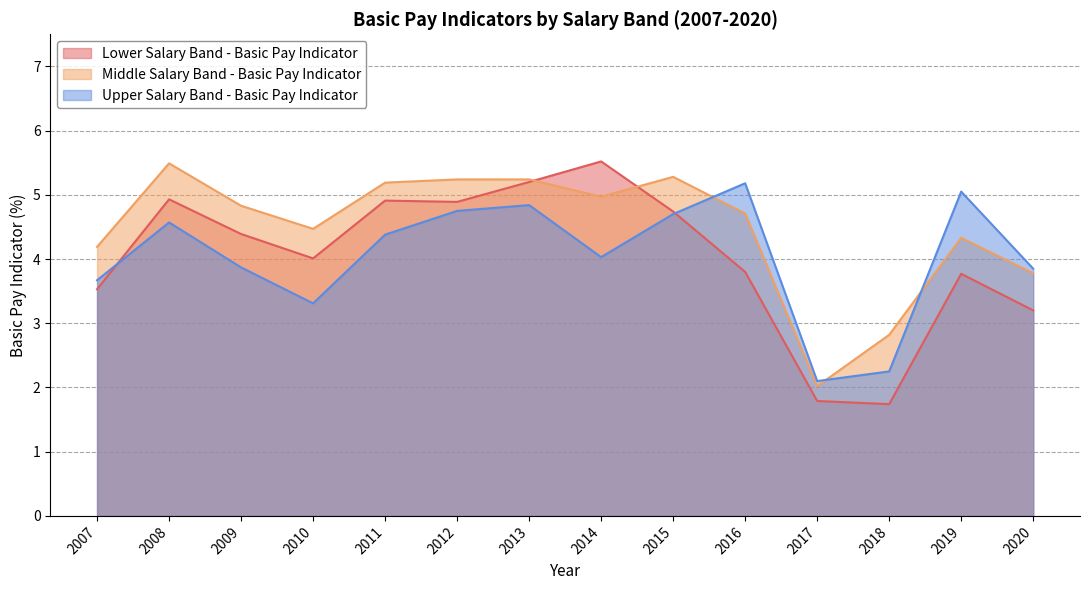

At which category does the chart reach its minimum across all series?

2018